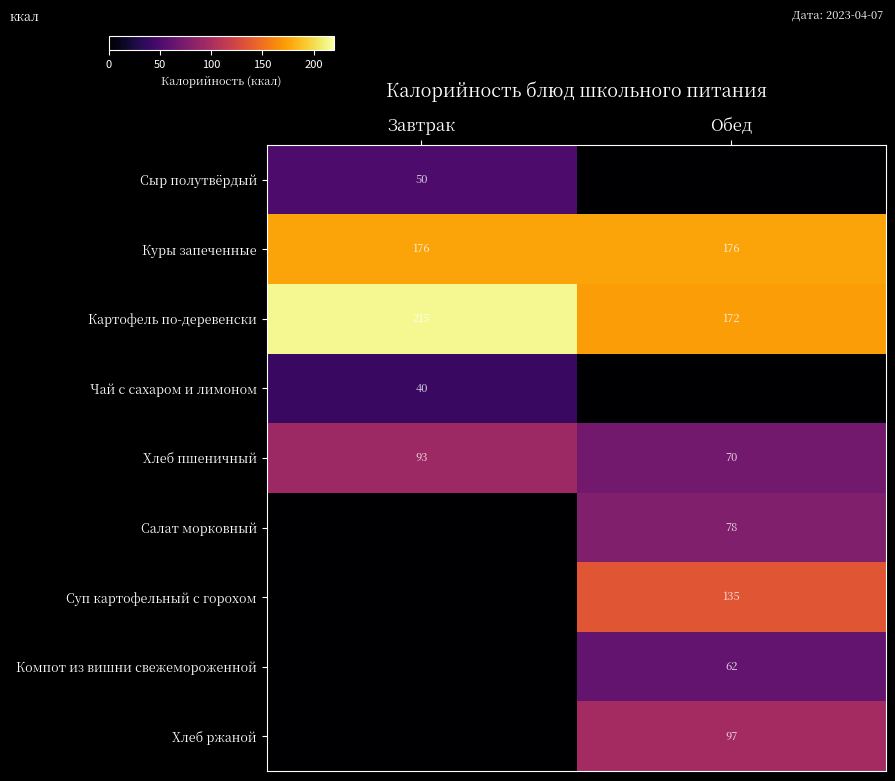

List the labels in order of Хлеб пшеничный value, largest first.

Завтрак, Обед